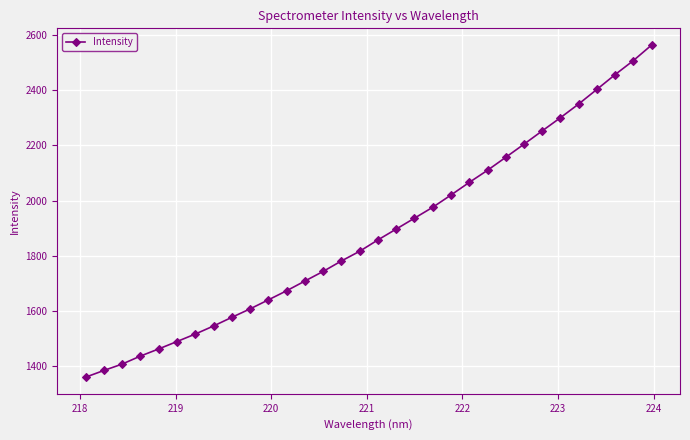

How many distinct data groups are displayed?

1